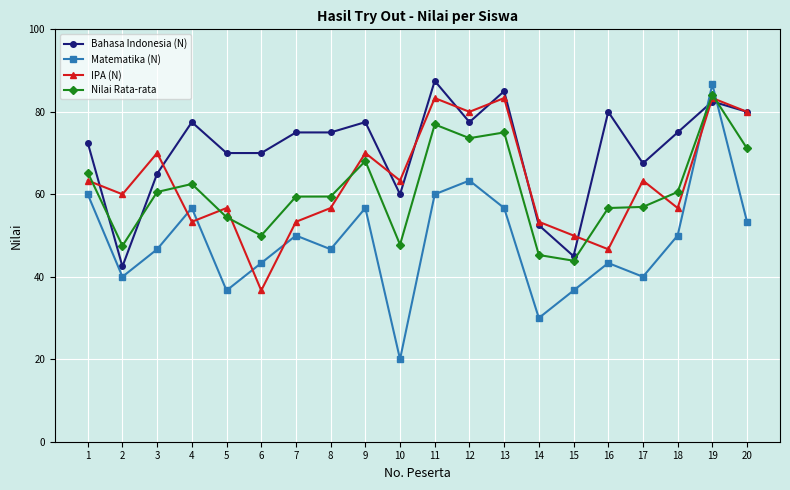

At which category does Bahasa Indonesia (N) reach its first local peak?

4